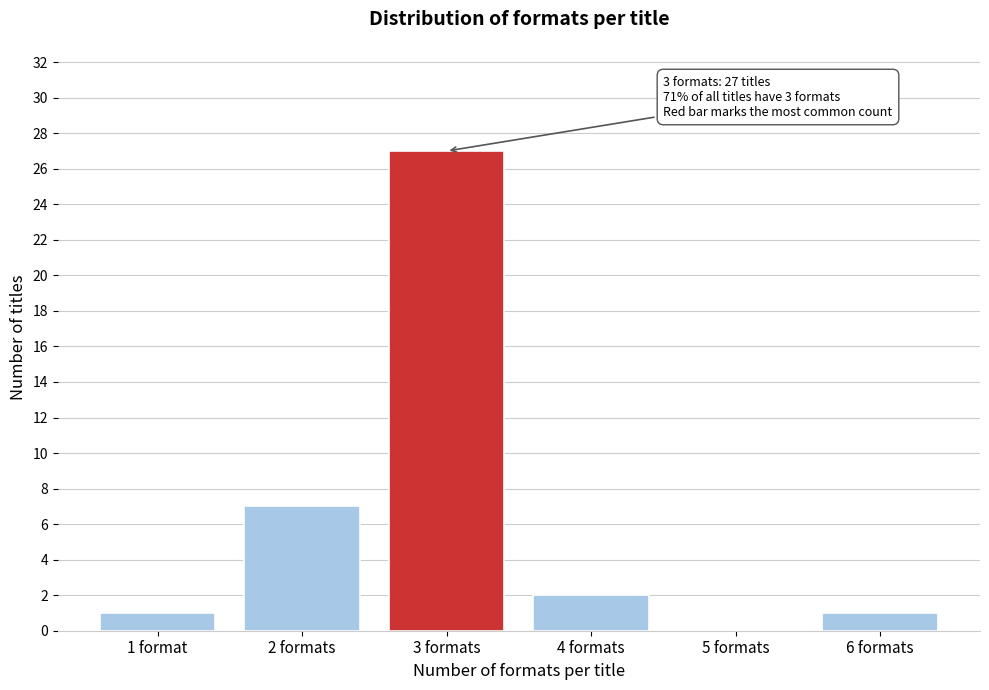

Reading left to right, transcribe all the data shown in this chart.

1 format=1	2 formats=7	3 formats=27	4 formats=2	5 formats=0	6 formats=1